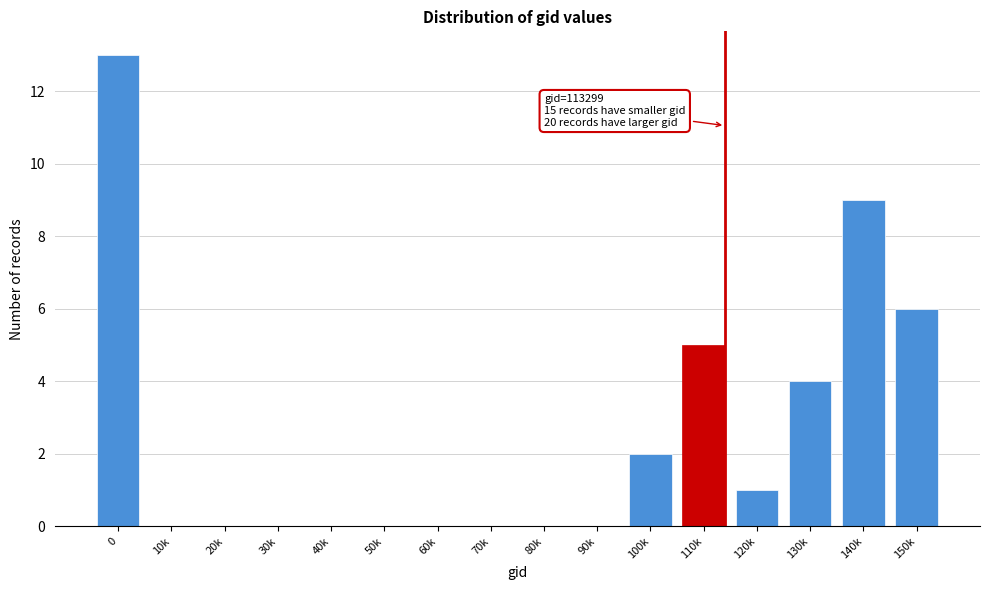

Reading left to right, list all the values displayed in this chart.

0=13	10k=0	20k=0	30k=0	40k=0	50k=0	60k=0	70k=0	80k=0	90k=0	100k=2	110k=5	120k=1	130k=4	140k=9	150k=6